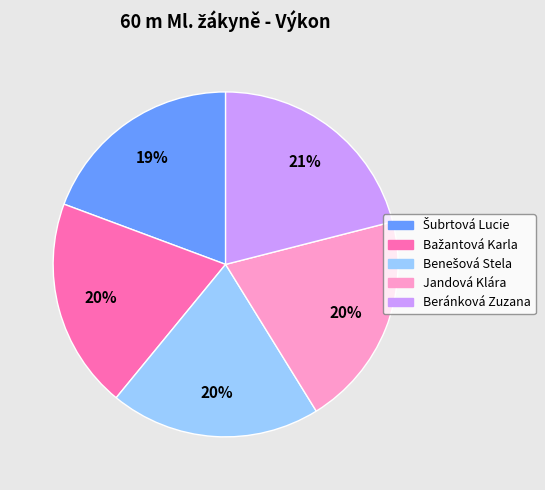

What percentage is the Jandová Klára slice, to the nearest percent?

20%